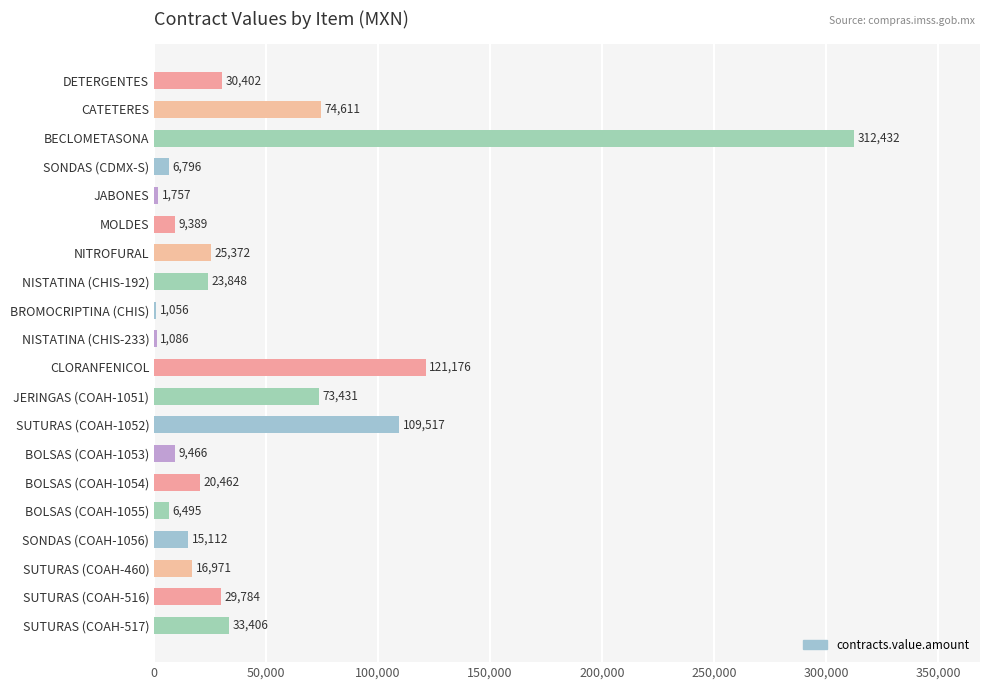

How many data points are above 23848?

10